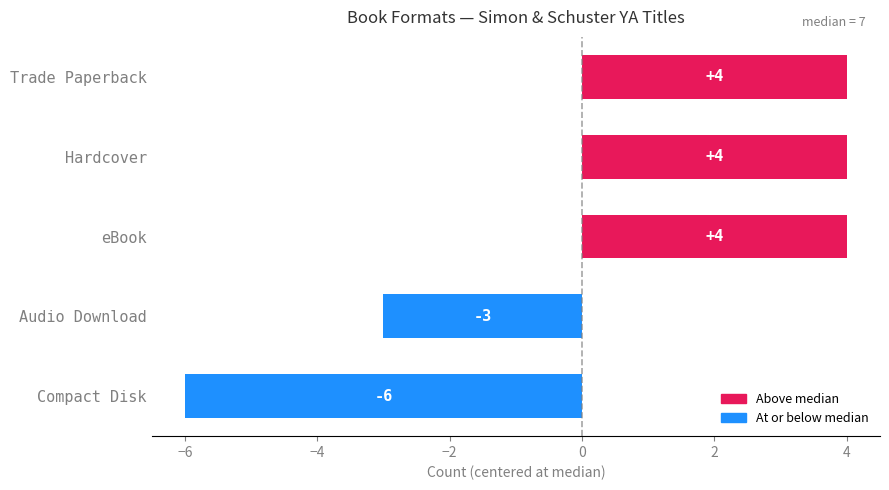

Approximately how many times larger is the value at eBook compared to Hardcover?

1.0